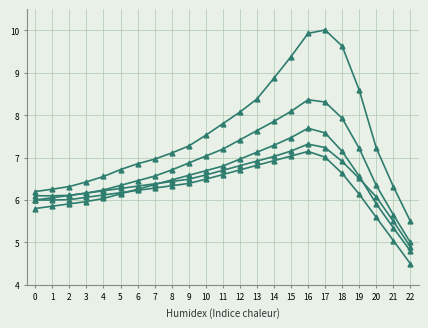

Does the chart have visible grid lines?

Yes